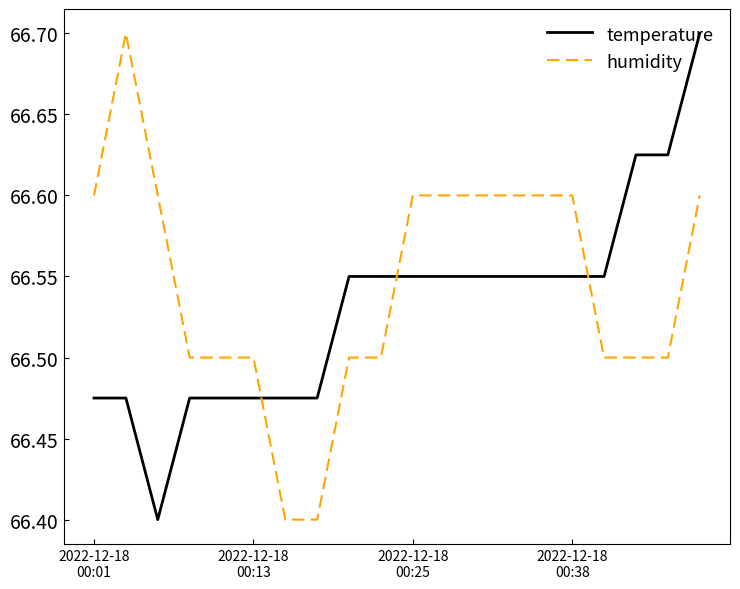

What is the difference between the maximum and minimum values in the temperature series?

0.3